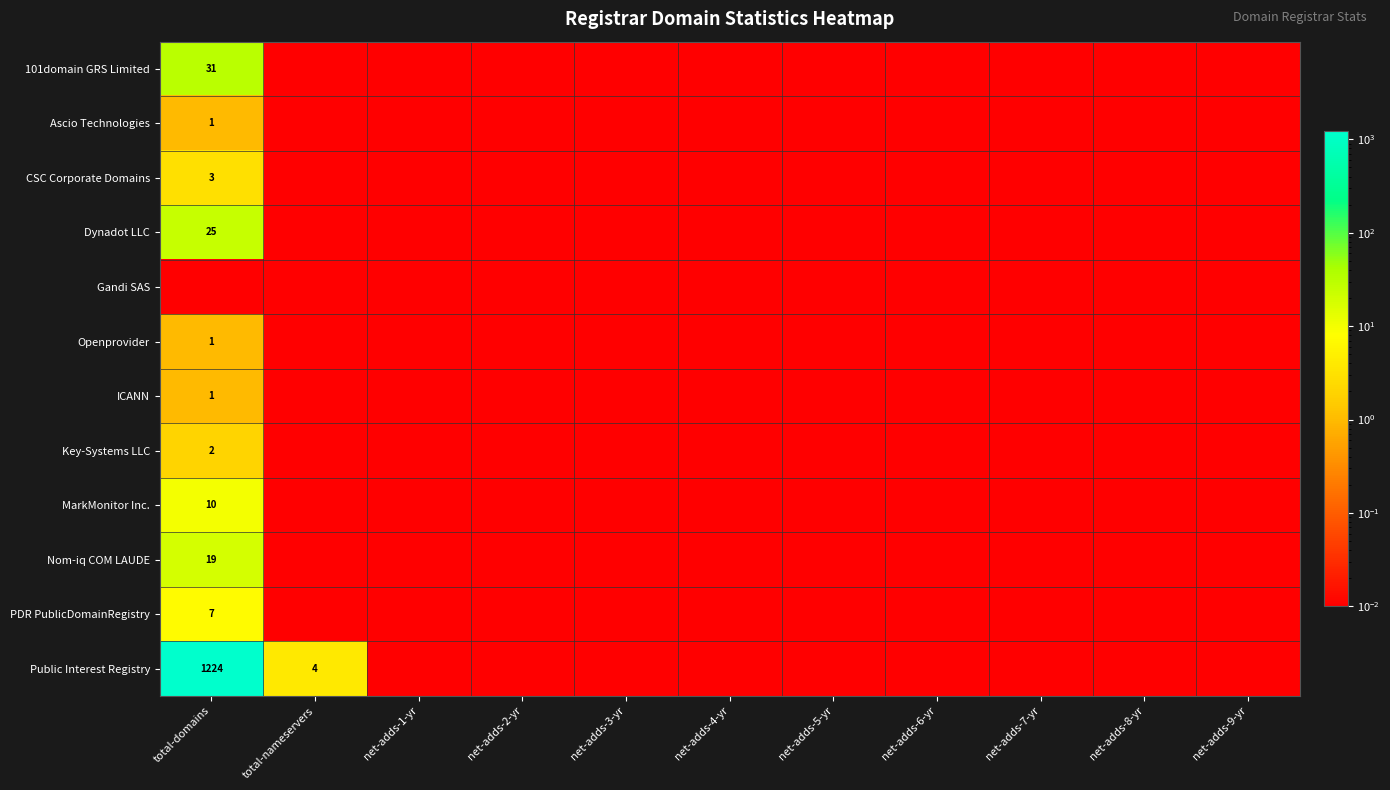

True or false: Ascio Technologies has a value of 0.0 at net-adds-8-yr.

True